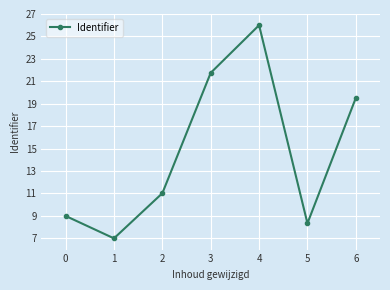

True or false: the data shows 7.0 at 1.

True